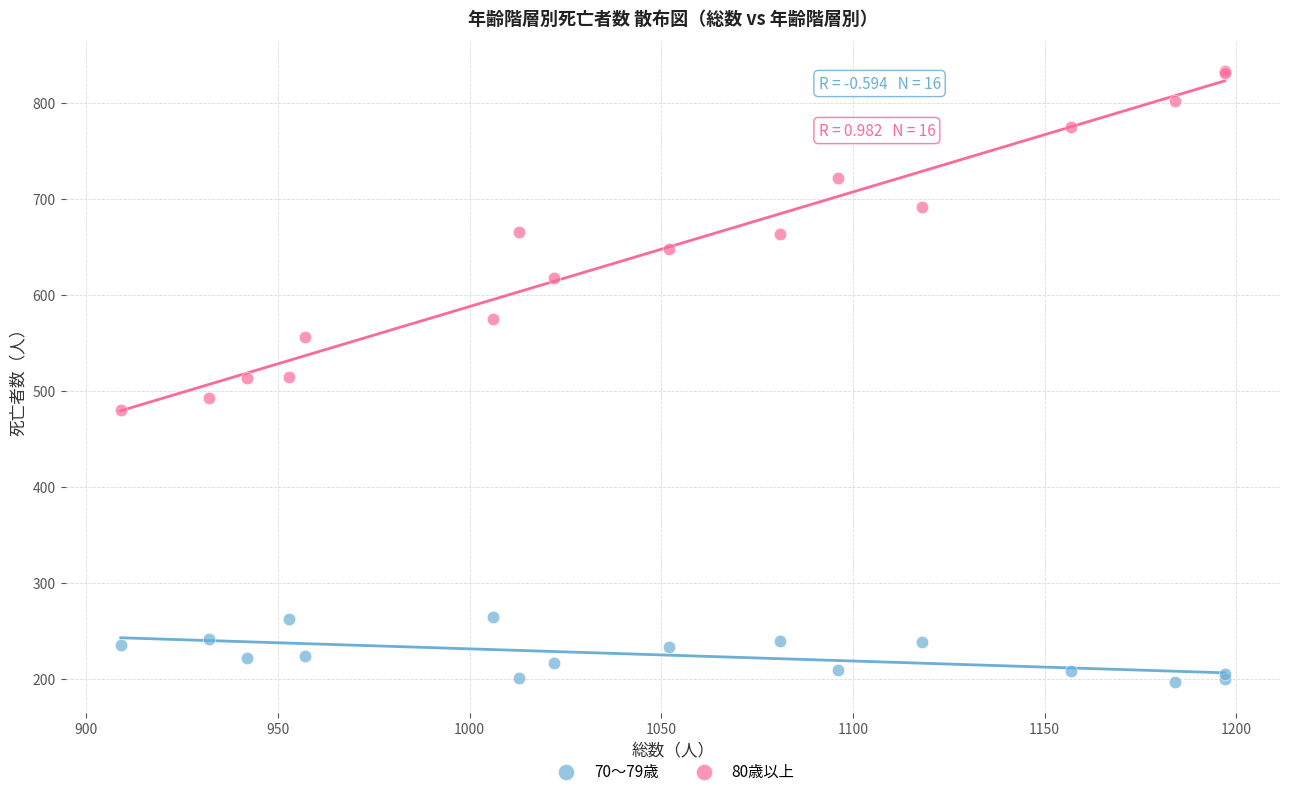

Which series reaches the minimum Y coordinate?

70～79歳